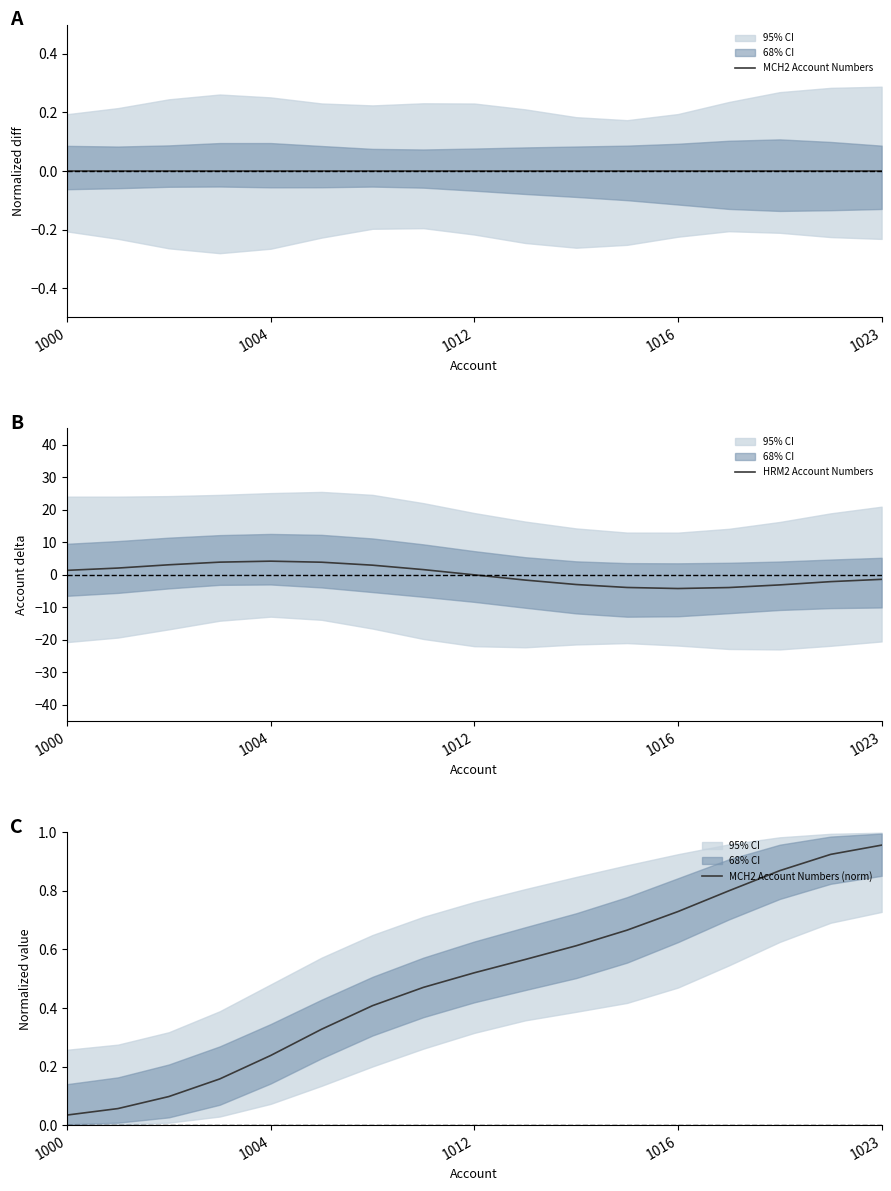

Where is MCH2 Account Numbers (norm) nearest to the value 0?

1000